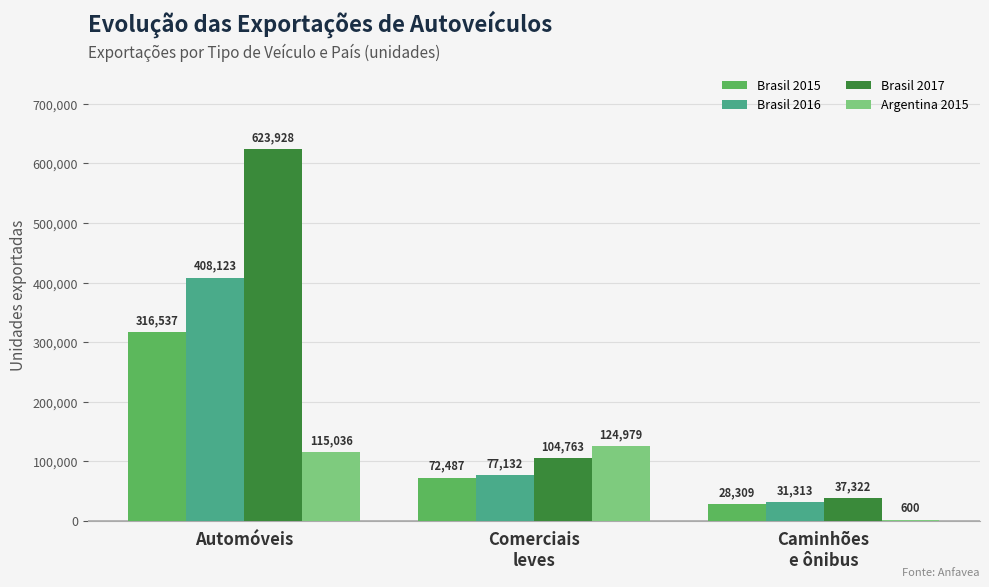

What is the total value across all series at Caminhões
e ônibus?

97544